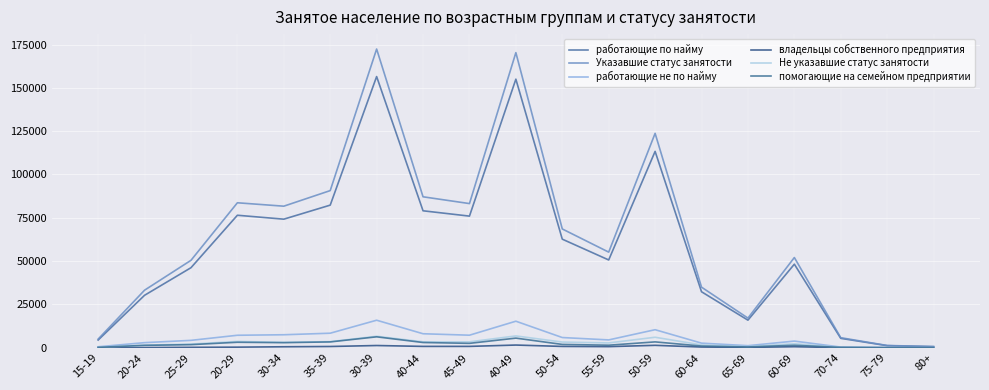

How many values in the работающие по найму series are below 50657?

9